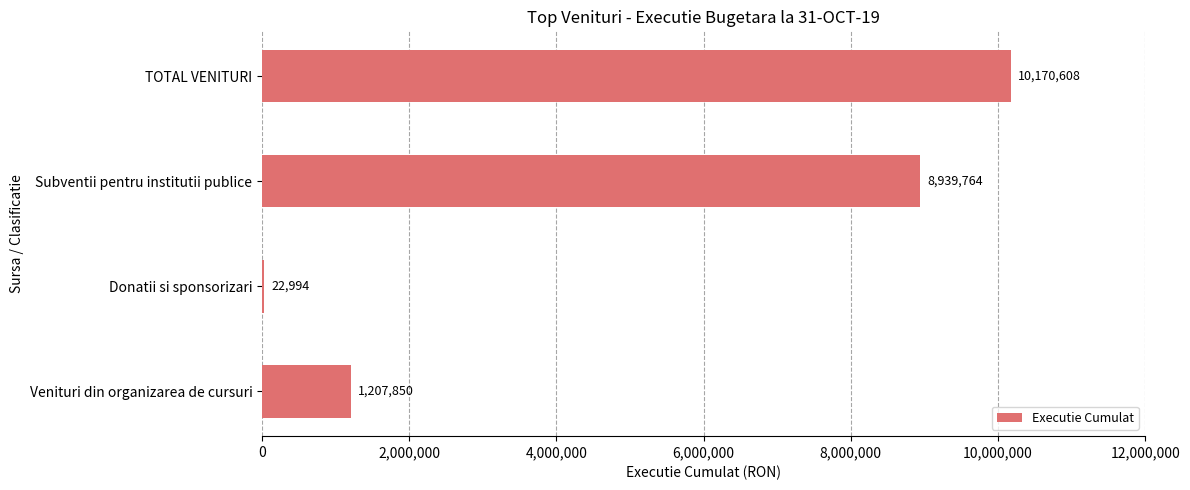

Reading bottom to top, list all the values displayed in this chart.

Venituri din organizarea de cursuri=1207850	Donatii si sponsorizari=22994	Subventii pentru institutii publice=8939764	TOTAL VENITURI=10170608